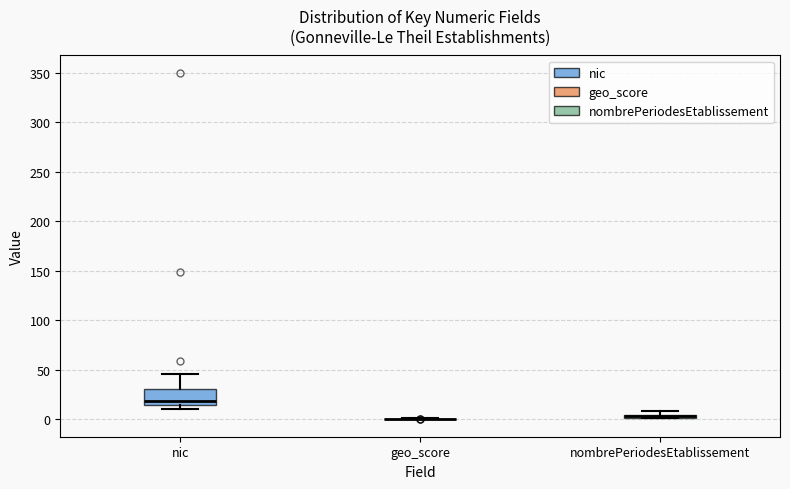

Which box is the tallest, from its lower edge to its upper edge?

nic